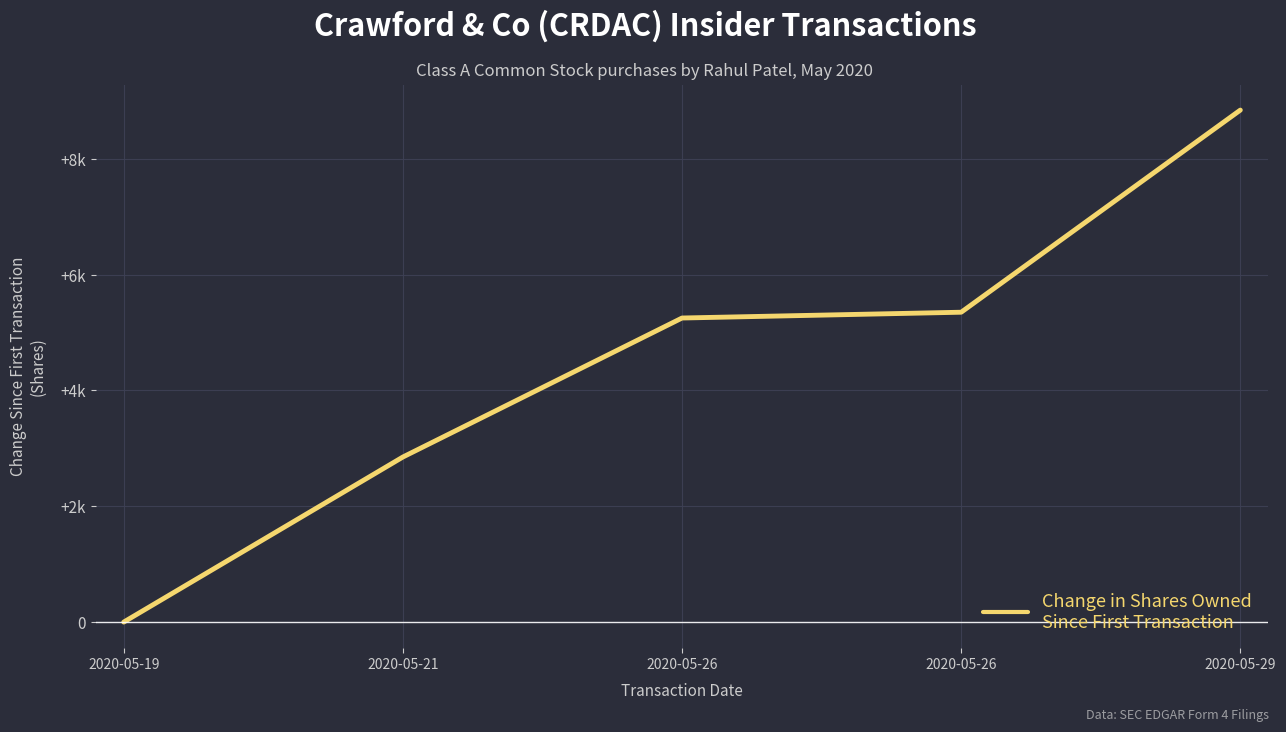

What is the change in value from 2020-05-21 to 2020-05-29?

+5990